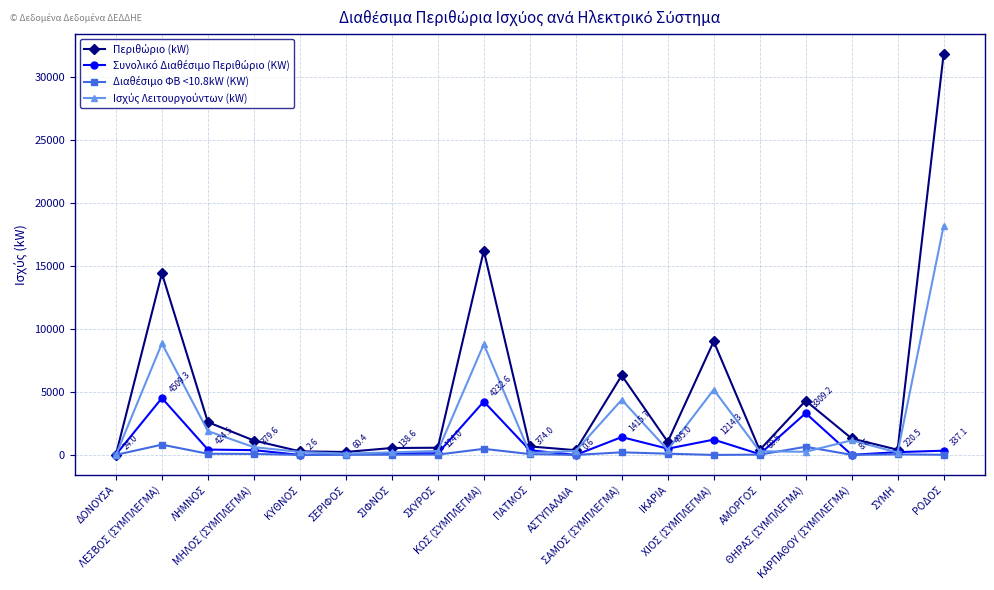

True or false: Διαθέσιμο ΦΒ <10.8kW (KW) and Περιθώριο (kW) intersect in this chart.

False